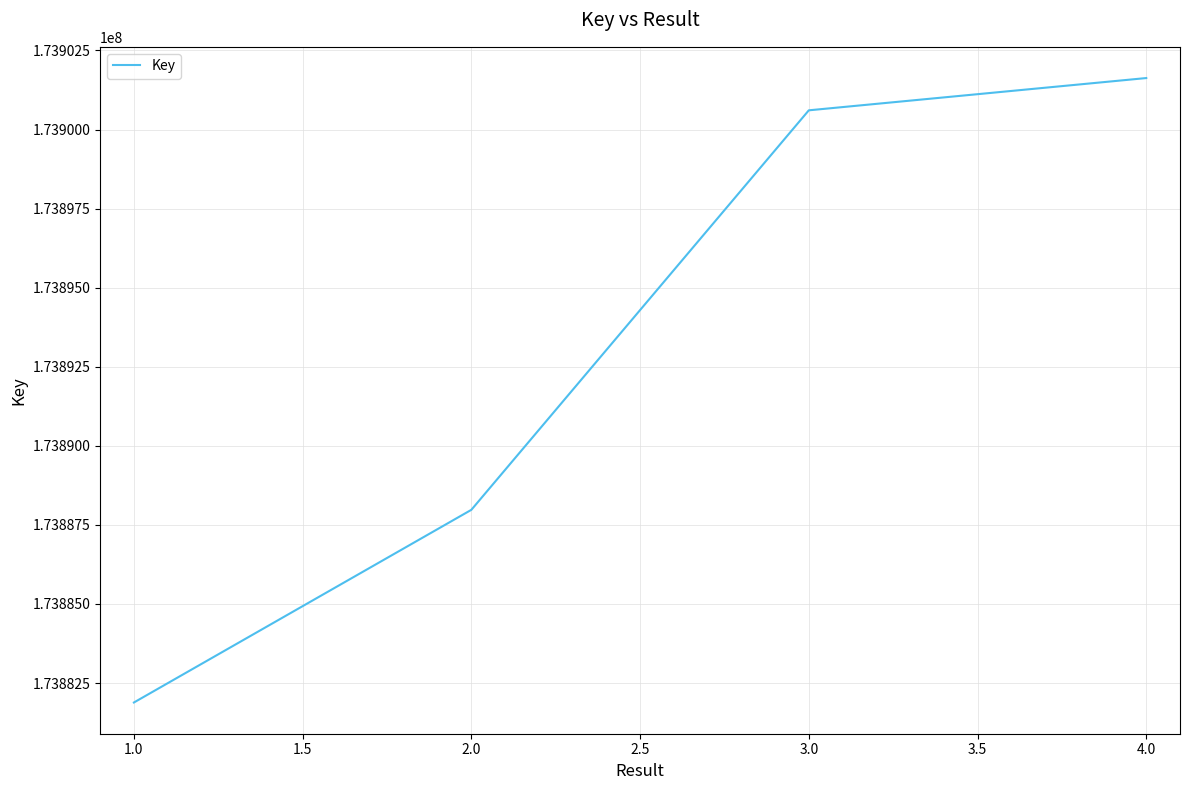

How many lines are shown in the chart?

1